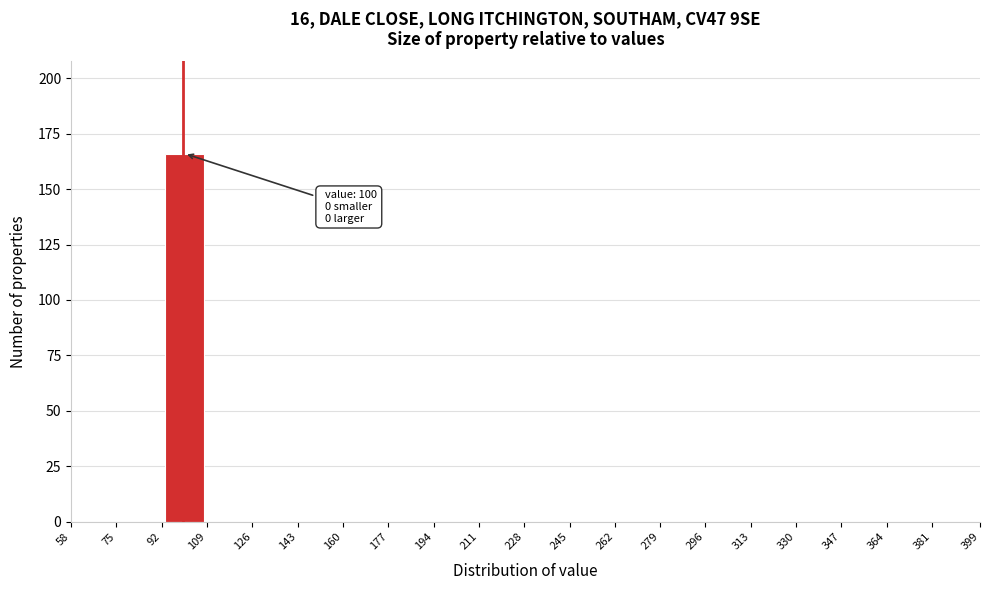

Which range on the x-axis has the tallest bar?

92 to 109